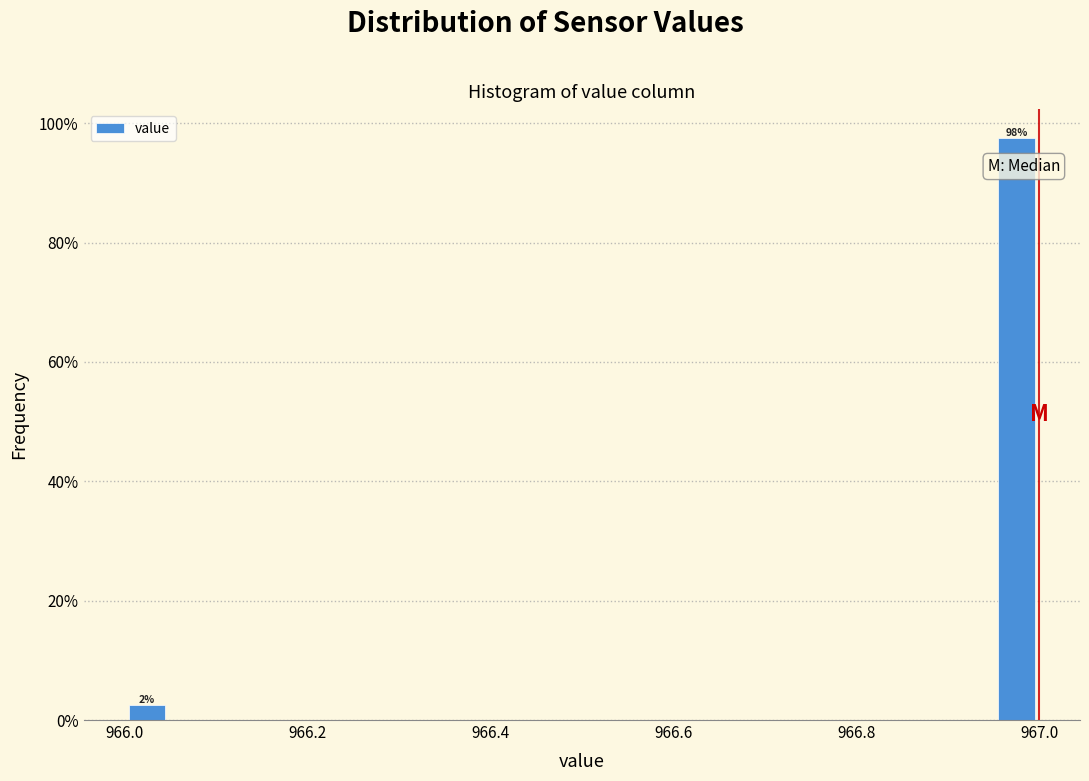

Around what value on the x-axis is the tallest bar? Give the approximate position of its centre, as read against the axis.

966.98